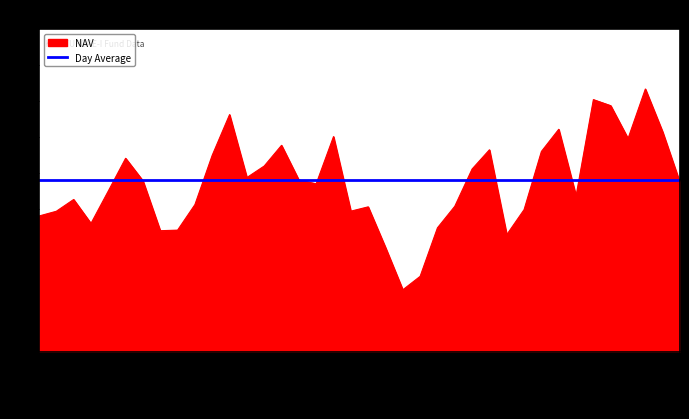

Which series has the widest spread of values?

NAV